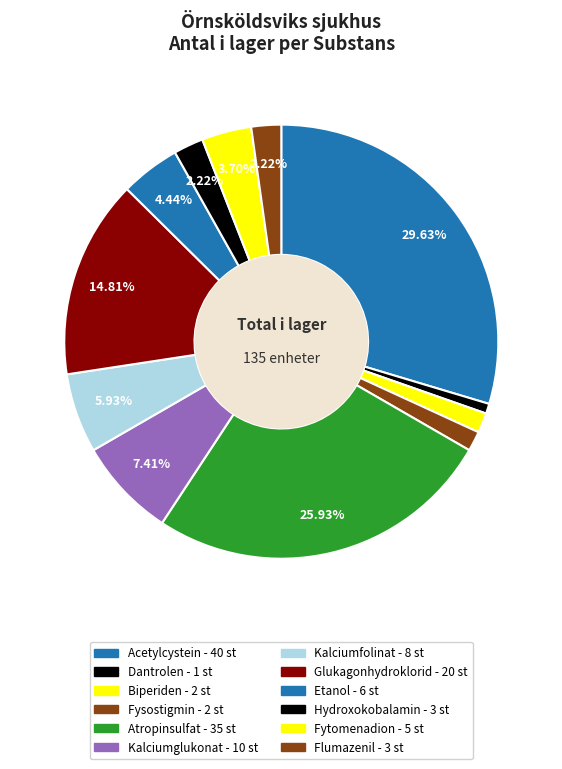

How many slices are in this pie chart?

12